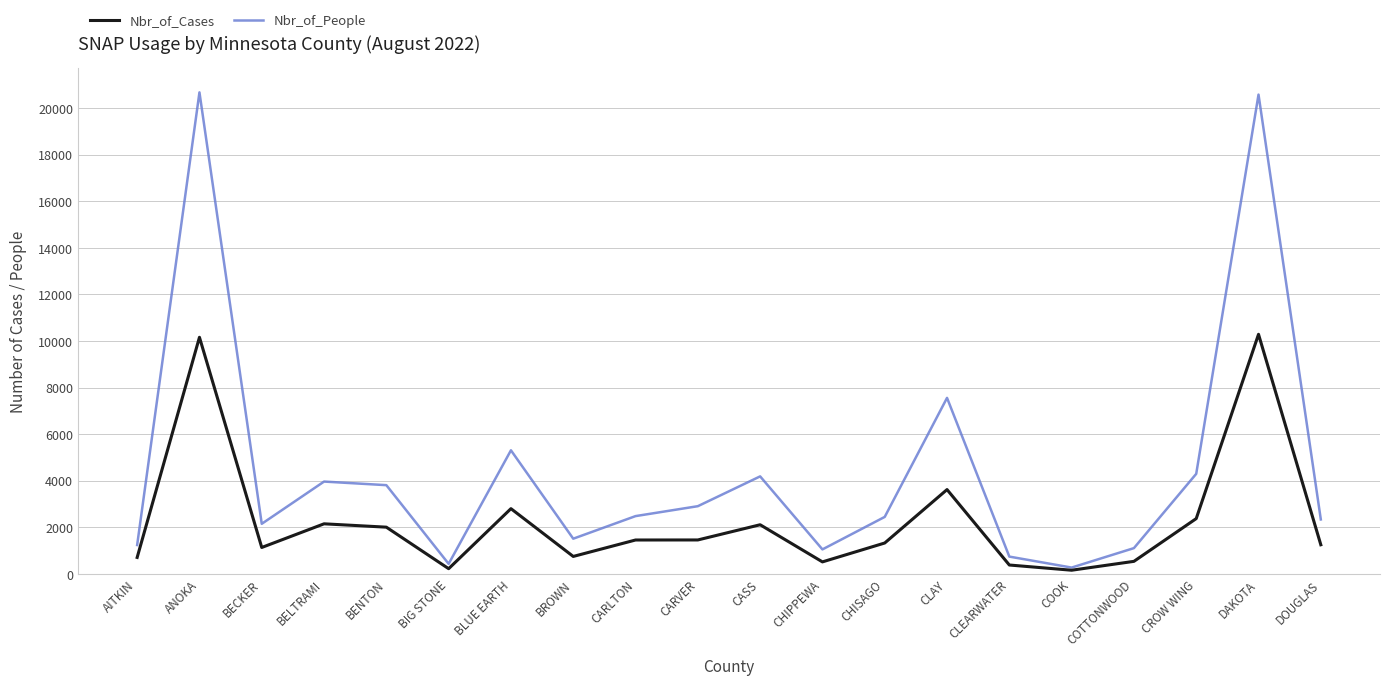

True or false: Nbr_of_People has a value of 3964 at BELTRAMI.

True